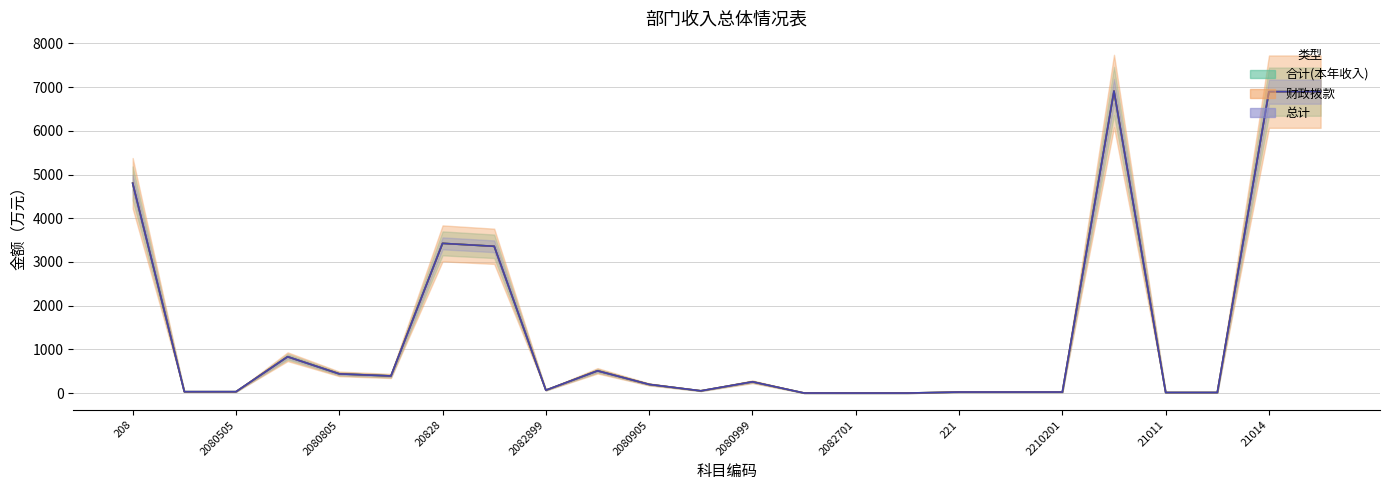

How many data points in 总计 are less than 199?

12